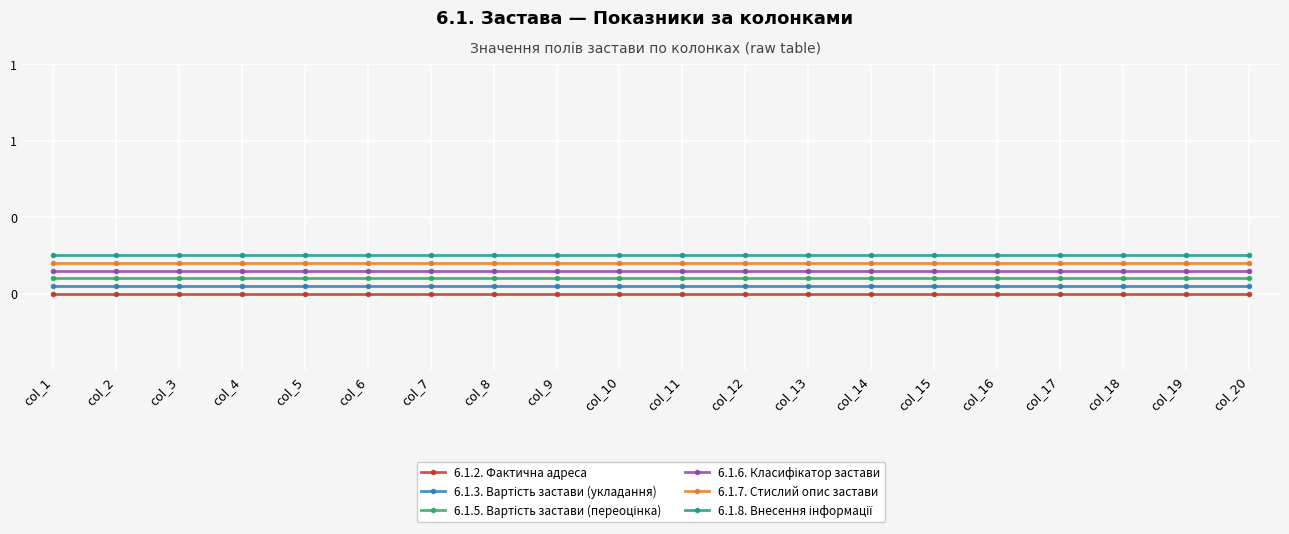

Reading left to right, what are all the values shown in this chart?

6.1.2. Фактична адреса: col_1=0.0	col_2=0.0	col_3=0.0	col_4=0.0	col_5=0.0	col_6=0.0	col_7=0.0	col_8=0.0	col_9=0.0	col_10=0.0	col_11=0.0	col_12=0.0	col_13=0.0	col_14=0.0	col_15=0.0	col_16=0.0	col_17=0.0	col_18=0.0	col_19=0.0	col_20=0.0
6.1.3. Вартість застави (укладання): col_1=0.1	col_2=0.1	col_3=0.1	col_4=0.1	col_5=0.1	col_6=0.1	col_7=0.1	col_8=0.1	col_9=0.1	col_10=0.1	col_11=0.1	col_12=0.1	col_13=0.1	col_14=0.1	col_15=0.1	col_16=0.1	col_17=0.1	col_18=0.1	col_19=0.1	col_20=0.1
6.1.5. Вартість застави (переоцінка): col_1=0.1	col_2=0.1	col_3=0.1	col_4=0.1	col_5=0.1	col_6=0.1	col_7=0.1	col_8=0.1	col_9=0.1	col_10=0.1	col_11=0.1	col_12=0.1	col_13=0.1	col_14=0.1	col_15=0.1	col_16=0.1	col_17=0.1	col_18=0.1	col_19=0.1	col_20=0.1
6.1.6. Класифікатор застави: col_1=0.2	col_2=0.2	col_3=0.2	col_4=0.2	col_5=0.2	col_6=0.2	col_7=0.2	col_8=0.2	col_9=0.2	col_10=0.2	col_11=0.2	col_12=0.2	col_13=0.2	col_14=0.2	col_15=0.2	col_16=0.2	col_17=0.2	col_18=0.2	col_19=0.2	col_20=0.2
6.1.7. Стислий опис застави: col_1=0.2	col_2=0.2	col_3=0.2	col_4=0.2	col_5=0.2	col_6=0.2	col_7=0.2	col_8=0.2	col_9=0.2	col_10=0.2	col_11=0.2	col_12=0.2	col_13=0.2	col_14=0.2	col_15=0.2	col_16=0.2	col_17=0.2	col_18=0.2	col_19=0.2	col_20=0.2
6.1.8. Внесення інформації: col_1=0.2	col_2=0.2	col_3=0.2	col_4=0.2	col_5=0.2	col_6=0.2	col_7=0.2	col_8=0.2	col_9=0.2	col_10=0.2	col_11=0.2	col_12=0.2	col_13=0.2	col_14=0.2	col_15=0.2	col_16=0.2	col_17=0.2	col_18=0.2	col_19=0.2	col_20=0.2